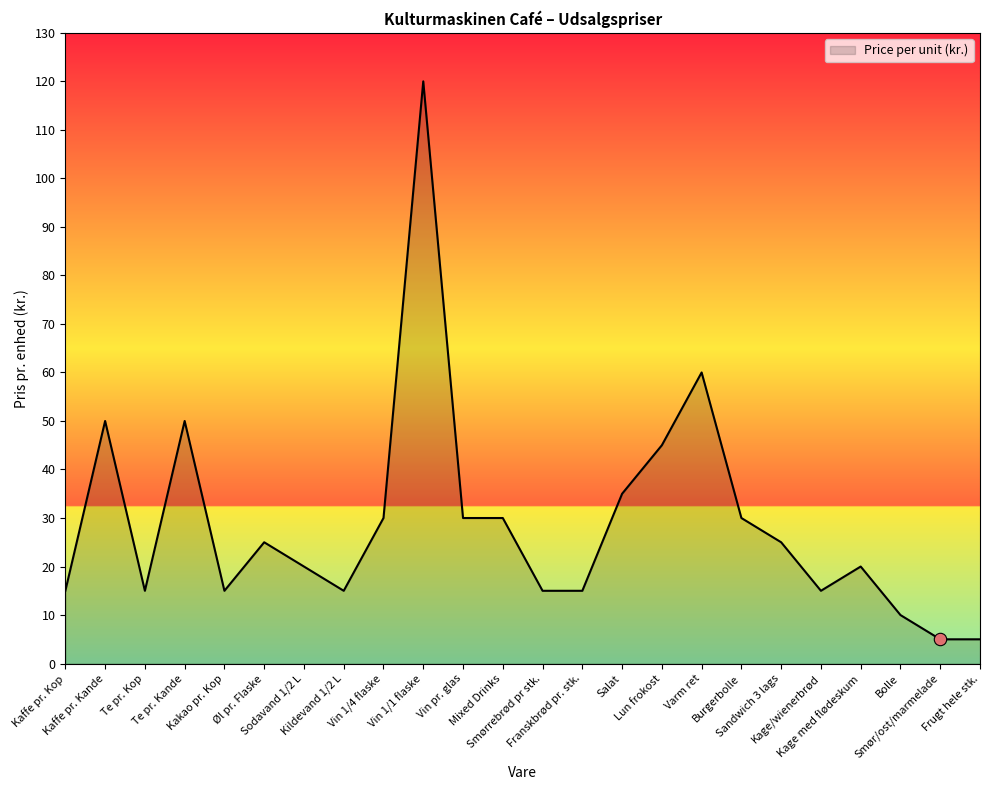

What is the ratio of the value at Lun frokost to the value at Te pr. Kop?

3.0